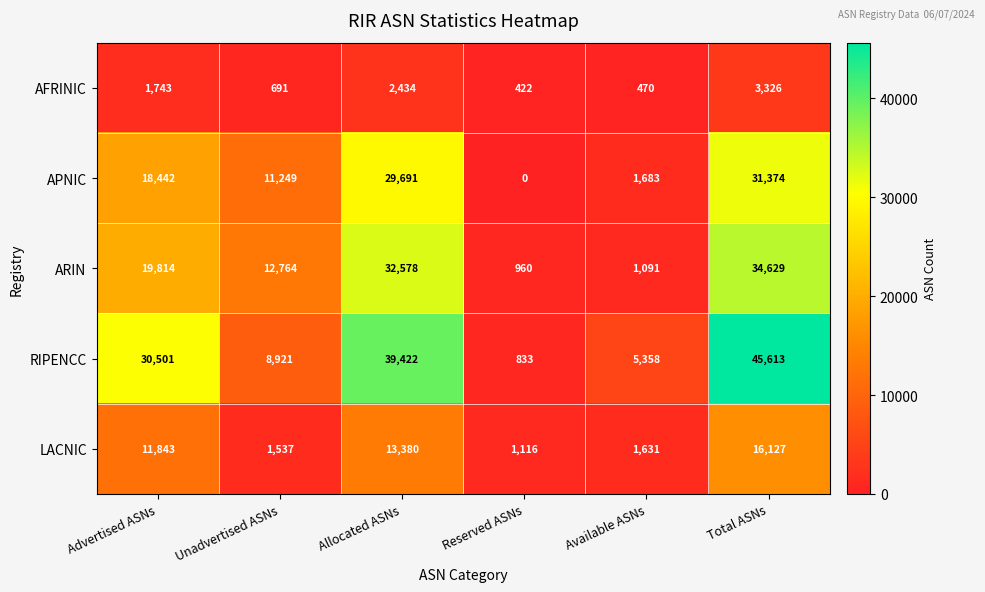

Reading left to right, what are all the values shown in this chart?

AFRINIC: Advertised ASNs=1743	Unadvertised ASNs=691	Allocated ASNs=2434	Reserved ASNs=422	Available ASNs=470	Total ASNs=3326
APNIC: Advertised ASNs=18442	Unadvertised ASNs=11249	Allocated ASNs=29691	Reserved ASNs=0	Available ASNs=1683	Total ASNs=31374
ARIN: Advertised ASNs=19814	Unadvertised ASNs=12764	Allocated ASNs=32578	Reserved ASNs=960	Available ASNs=1091	Total ASNs=34629
RIPENCC: Advertised ASNs=30501	Unadvertised ASNs=8921	Allocated ASNs=39422	Reserved ASNs=833	Available ASNs=5358	Total ASNs=45613
LACNIC: Advertised ASNs=11843	Unadvertised ASNs=1537	Allocated ASNs=13380	Reserved ASNs=1116	Available ASNs=1631	Total ASNs=16127